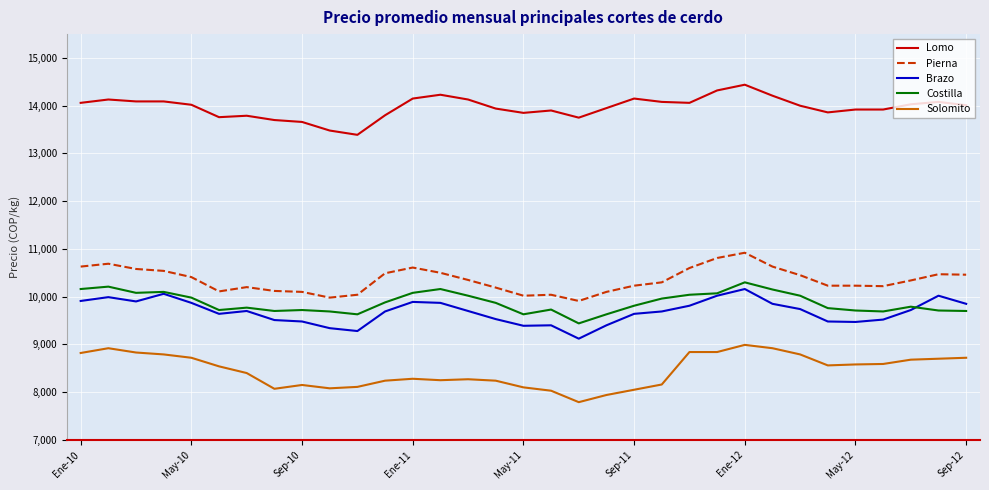

What is the maximum value for Brazo?

10160